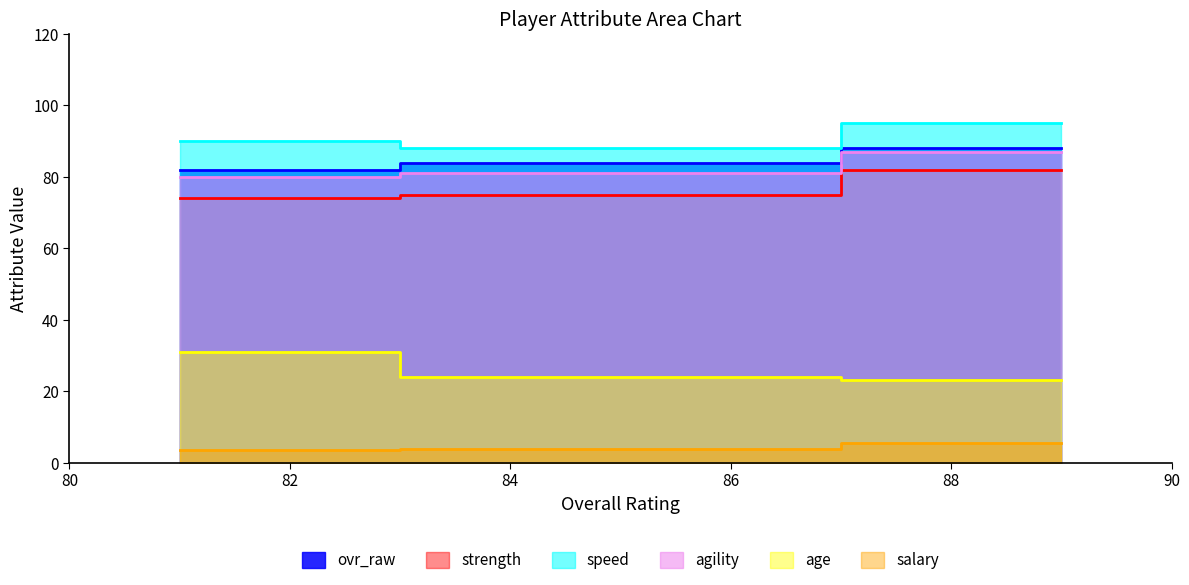

Is it true that strength equals 102.2 at 81?

False